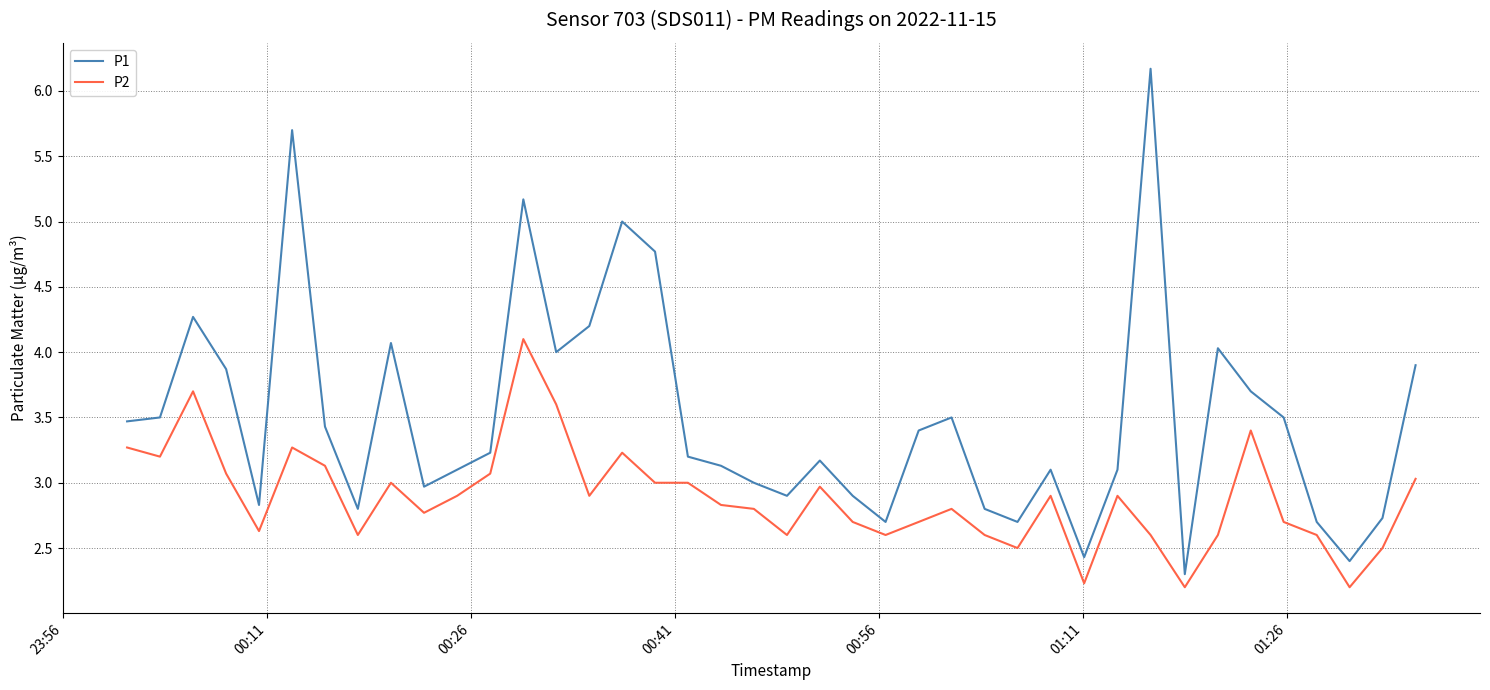

Which series has the largest total across all categories?

P1